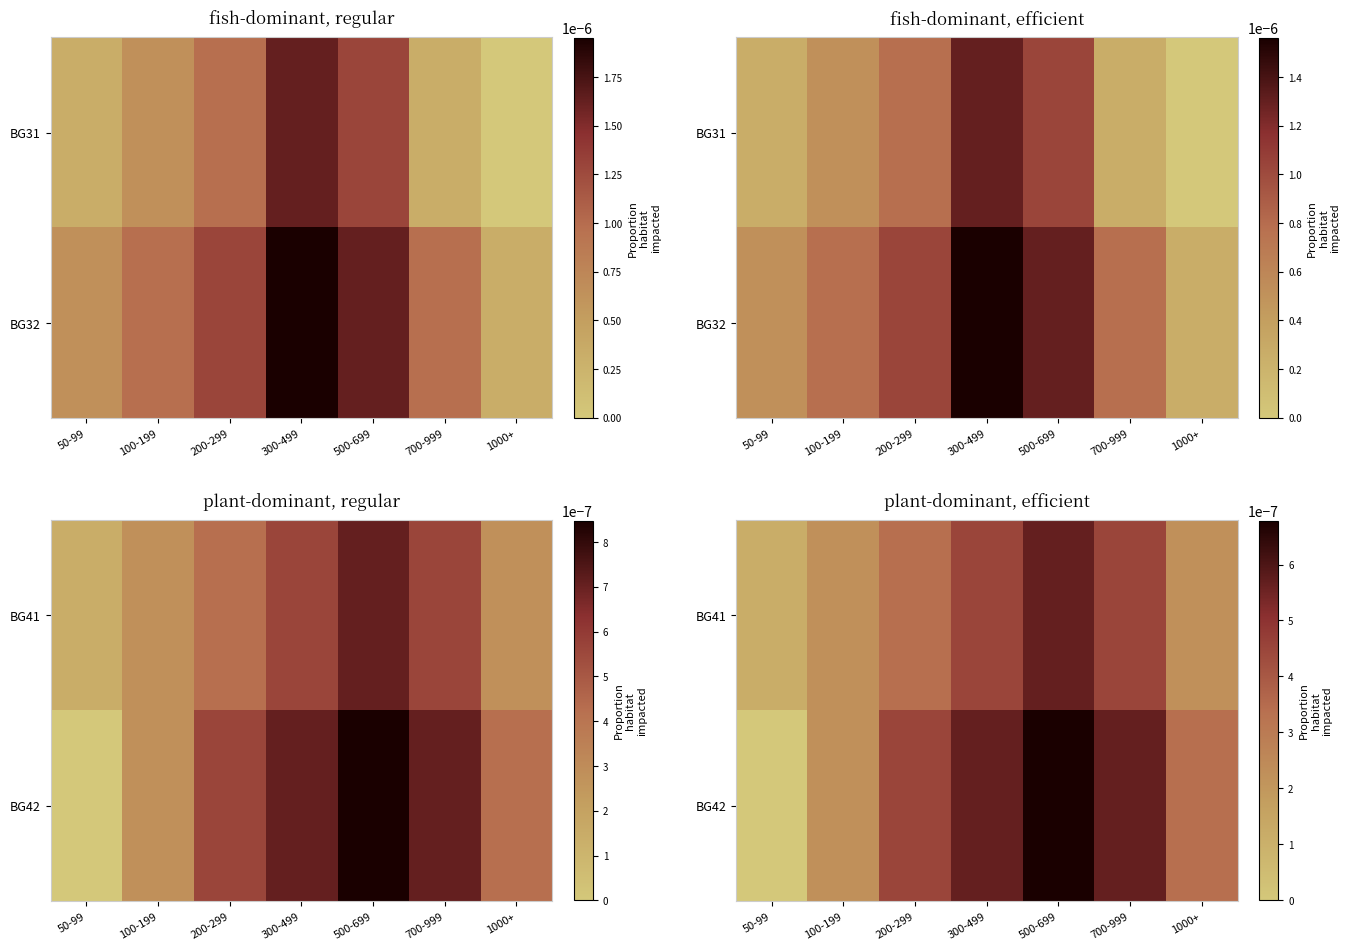

How many data points does each series have?

7